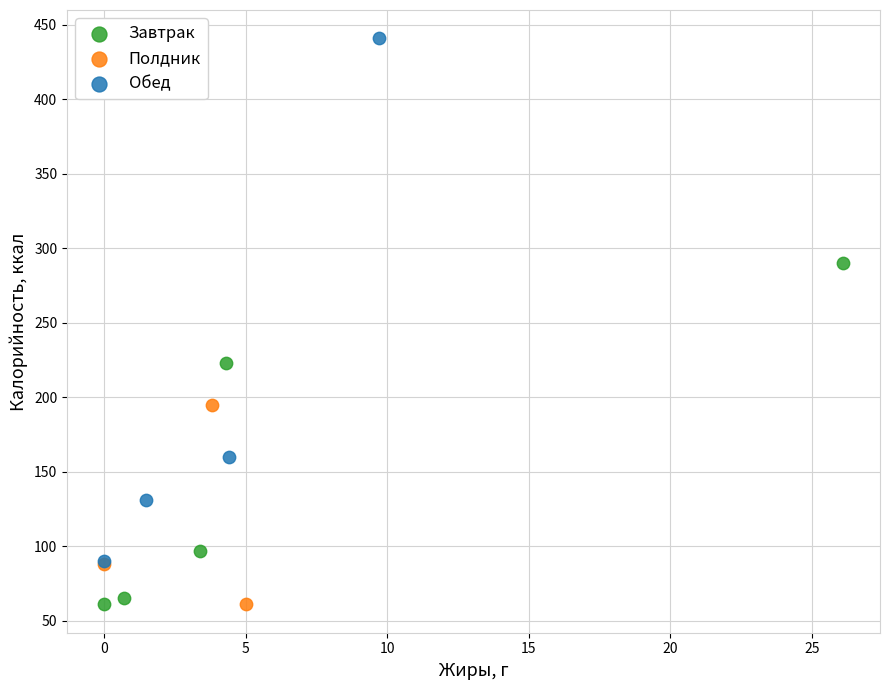

Which series has the largest Y range (max minus min)?

Обед